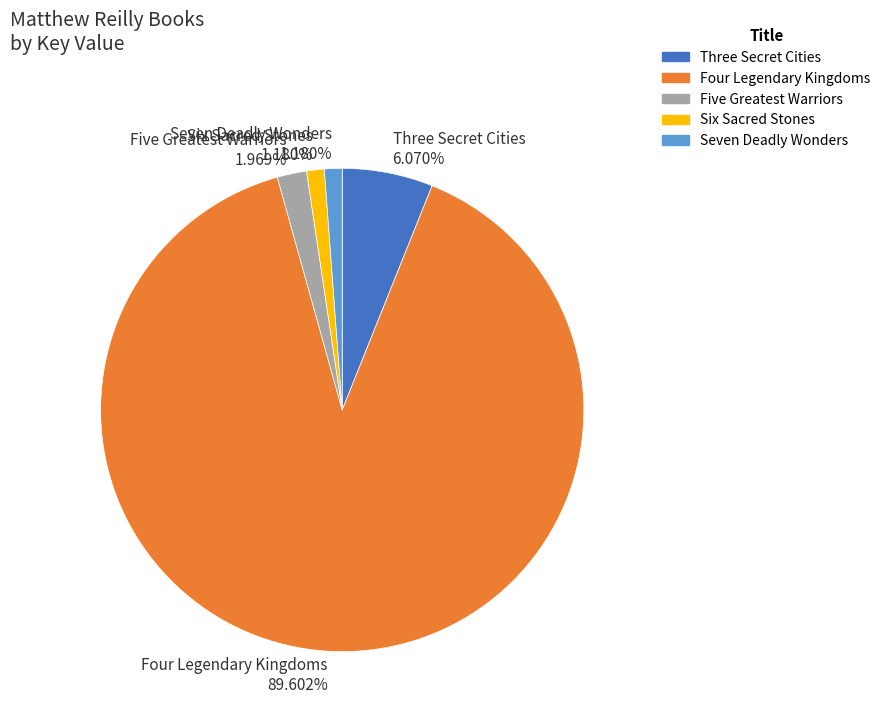

The Five Greatest Warriors slice represents 16% of the pie. True or false?

False